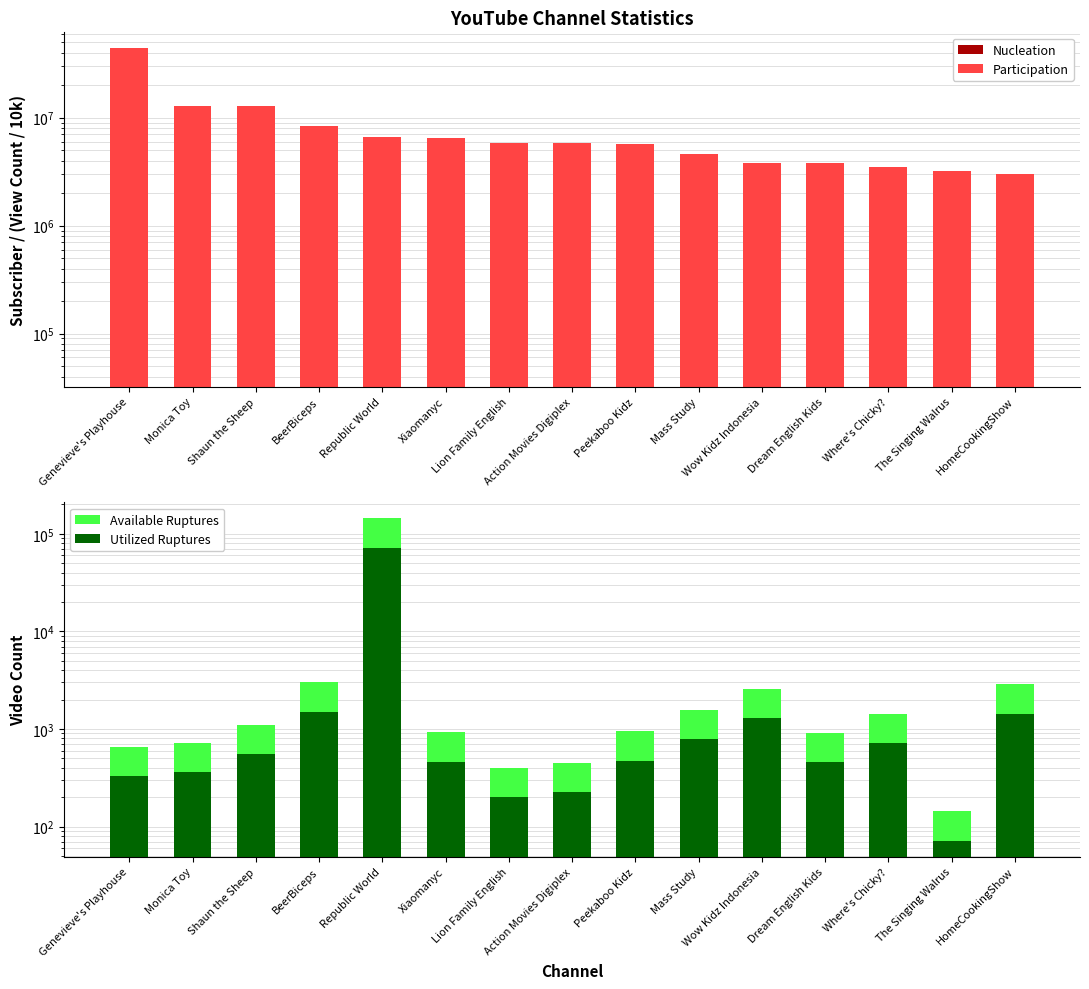

What is the approximate value of Nucleation at Xiaomanyc?

148589.3